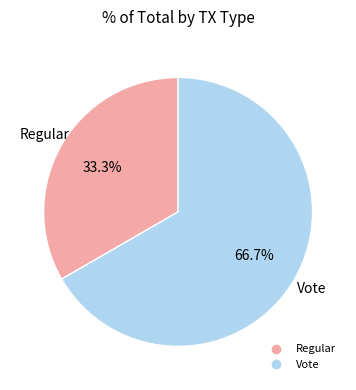

True or false: Regular accounts for 33% of the total.

True